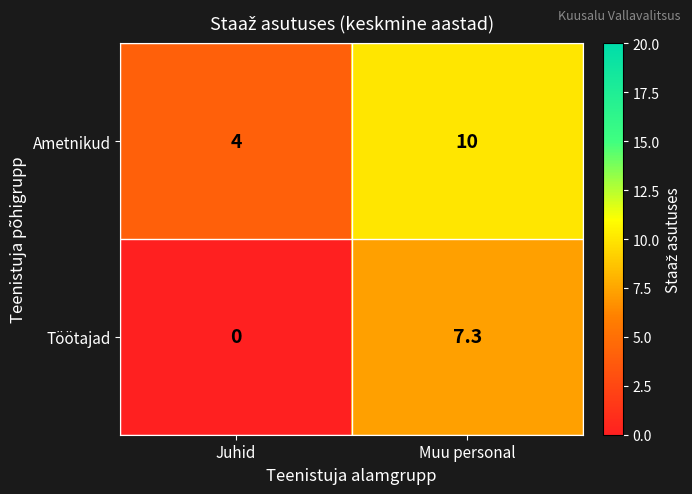

Reading right to left, extract all data points from this chart.

Ametnikud: 10.0	4.0
Töötajad: 7.3	0.0